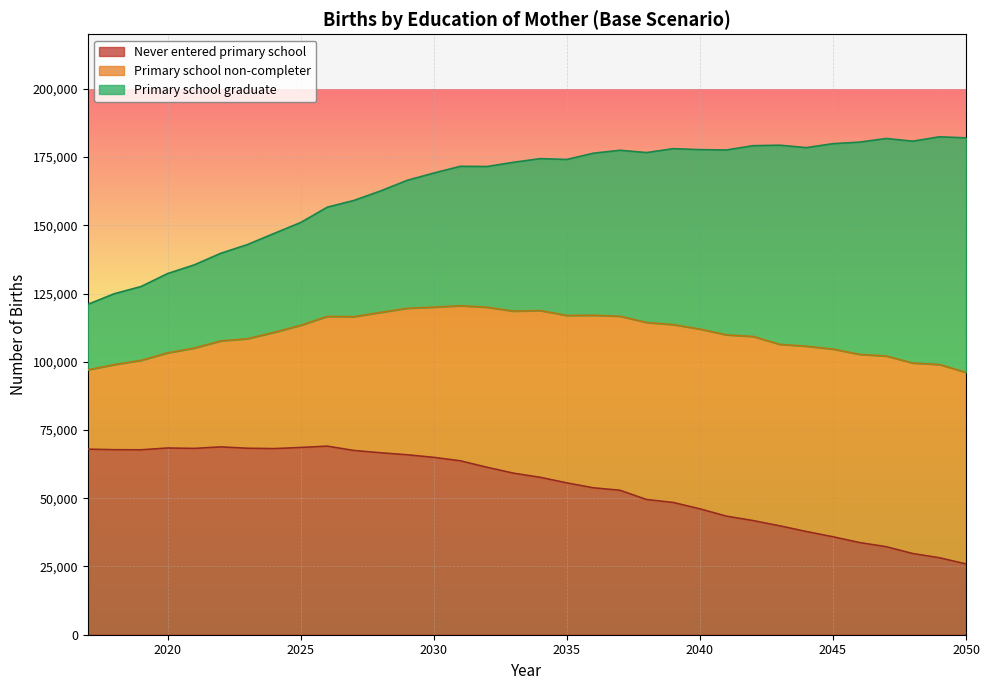

What is the minimum value for Never entered primary school?

25933.9